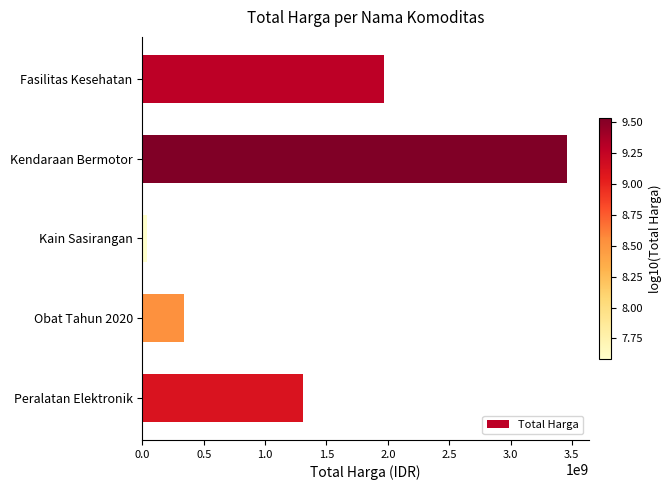

At which label is the value closest to 1750838500?

Fasilitas Kesehatan